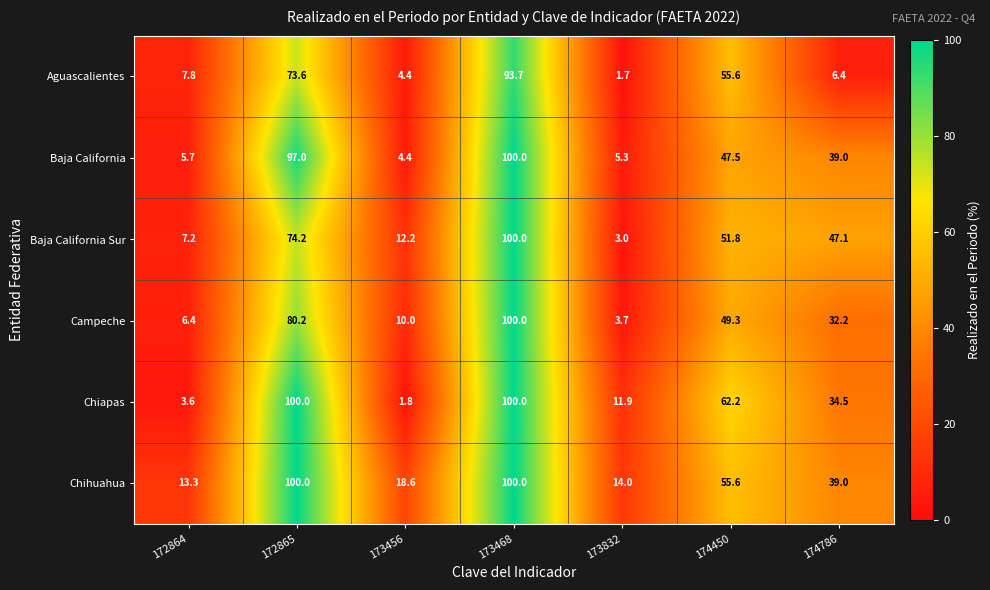

What is the difference between the Baja California values at 173456 and 173832?

0.9